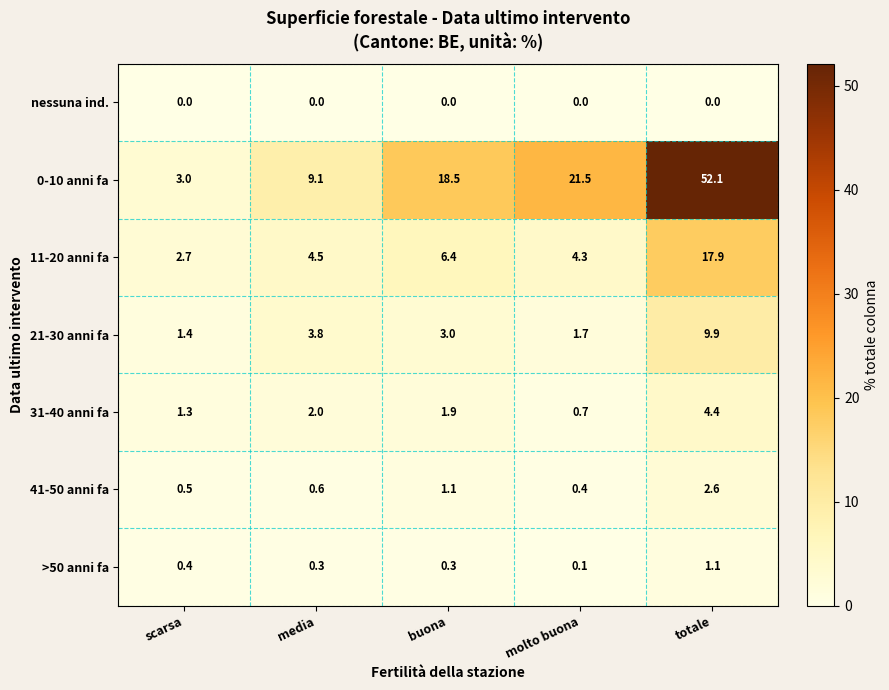

Which series has the largest total across all categories?

0-10 anni fa